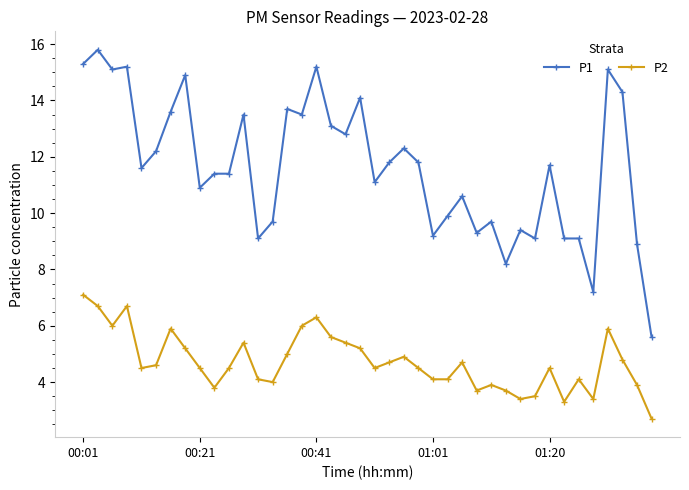

True or false: P1 and P2 cross at least once.

False